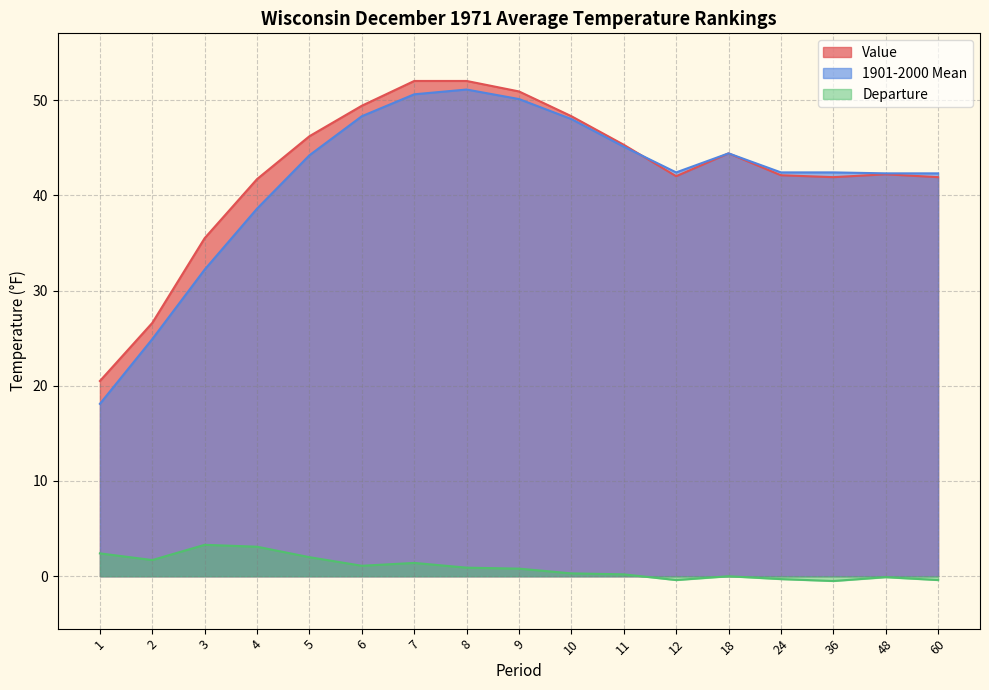

What is the difference between the second highest and minimum values in the Departure series?

3.6